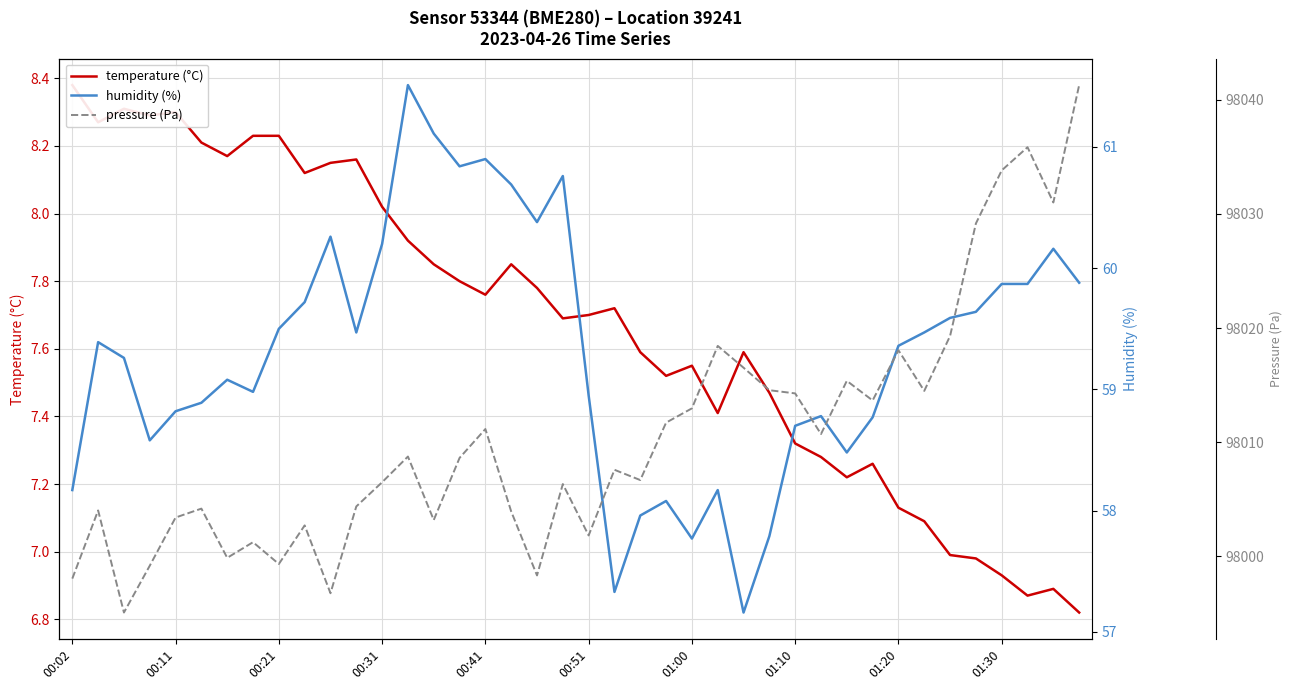

What is the difference between the maximum and minimum values in the humidity (%) series?

4.4